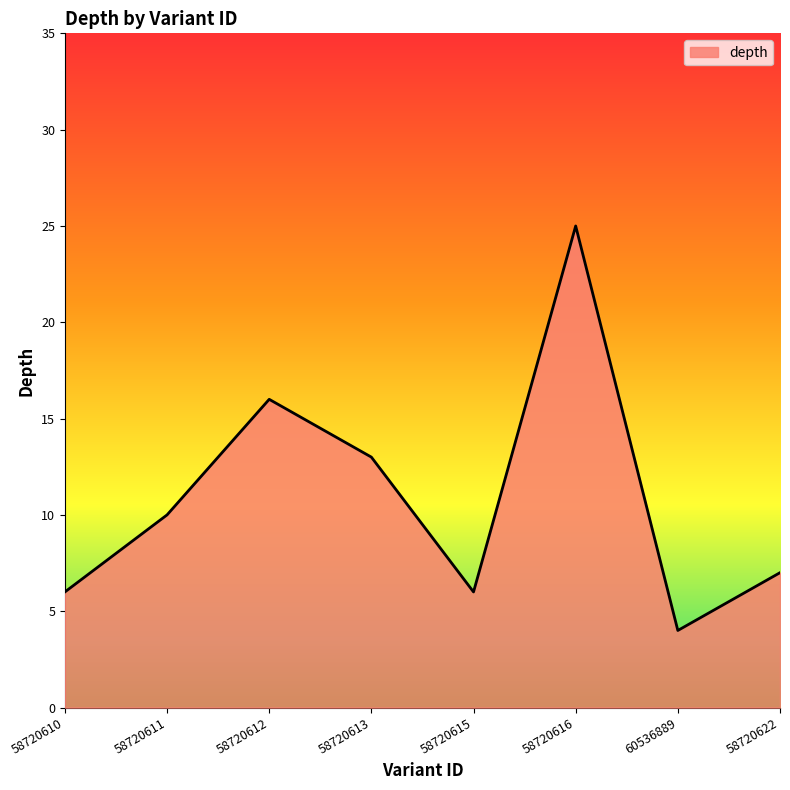

What is the sum of all values?

87